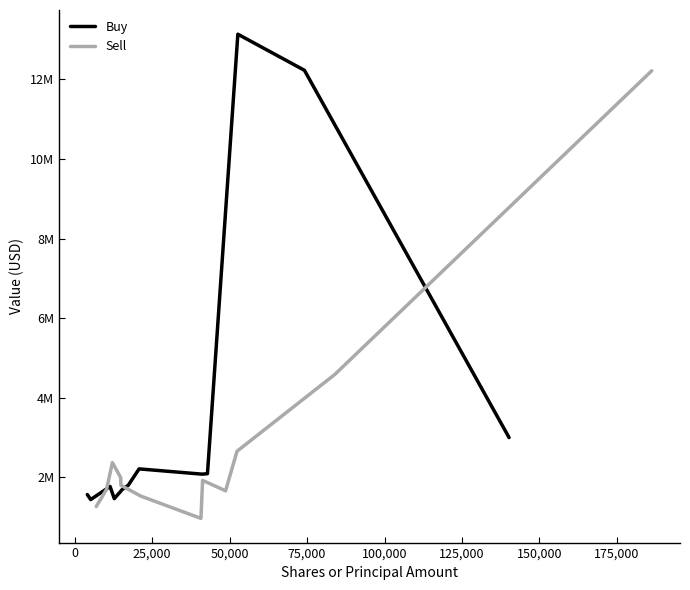

What are all the series names shown in the legend?

Buy, Sell